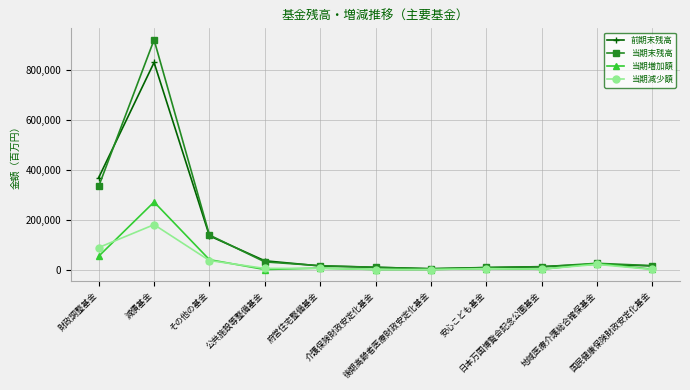

Rank the series by their maximum value, from lowest to highest.

当期減少額, 当期増加額, 前期末残高, 当期末残高